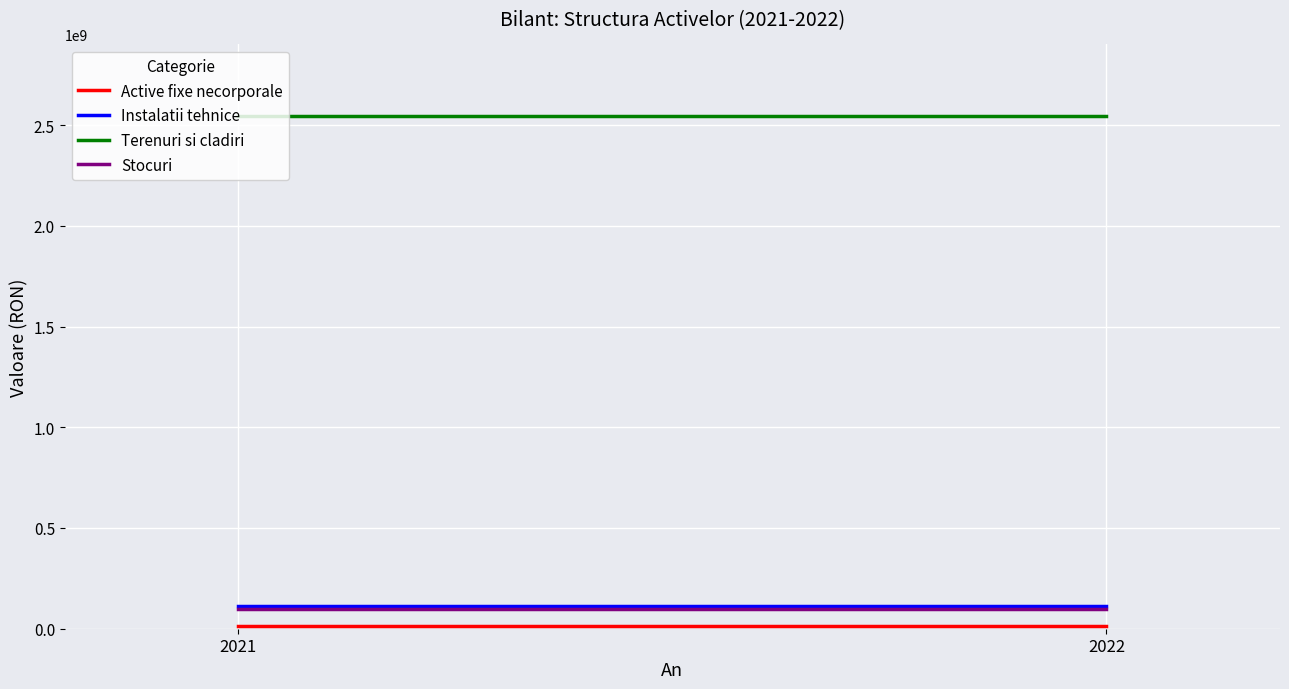

What is the average value of the Active fixe necorporale series?

14912178